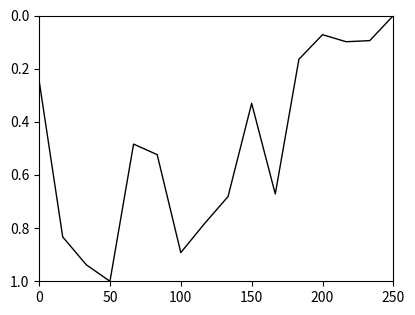

What is the maximum value shown in the chart?

1.0